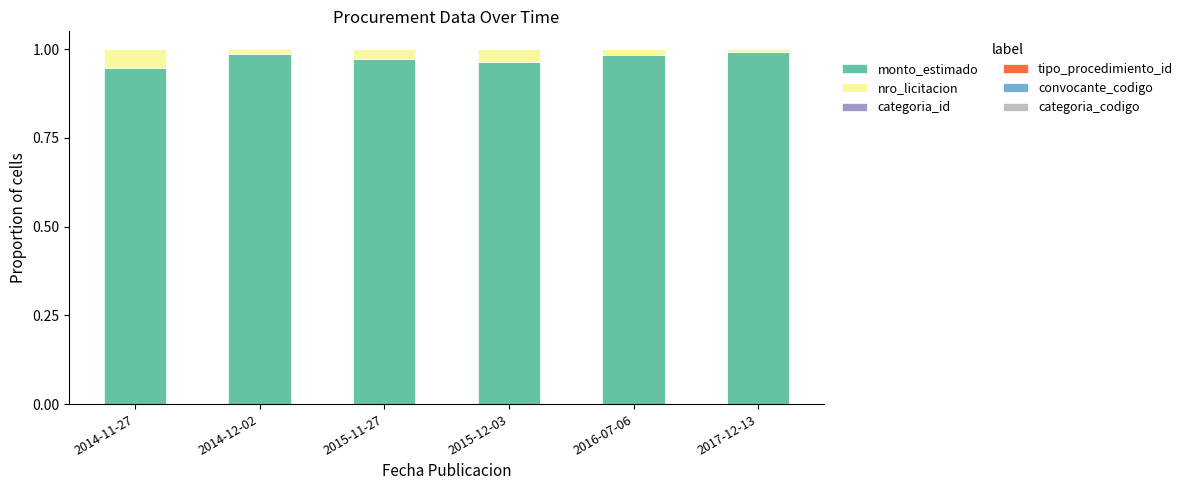

The value of monto_estimado at 2015-12-03 is 1.0. True or false?

True